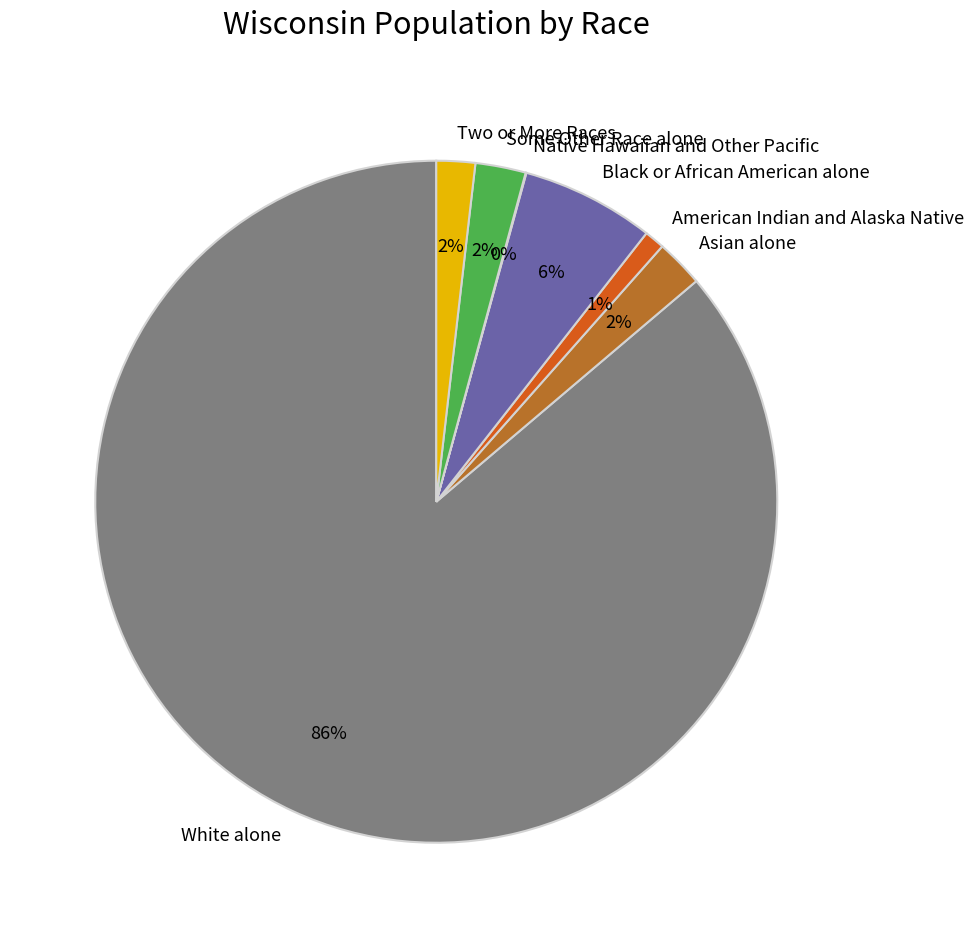

To the nearest percent, what is the average slice percentage?

14%